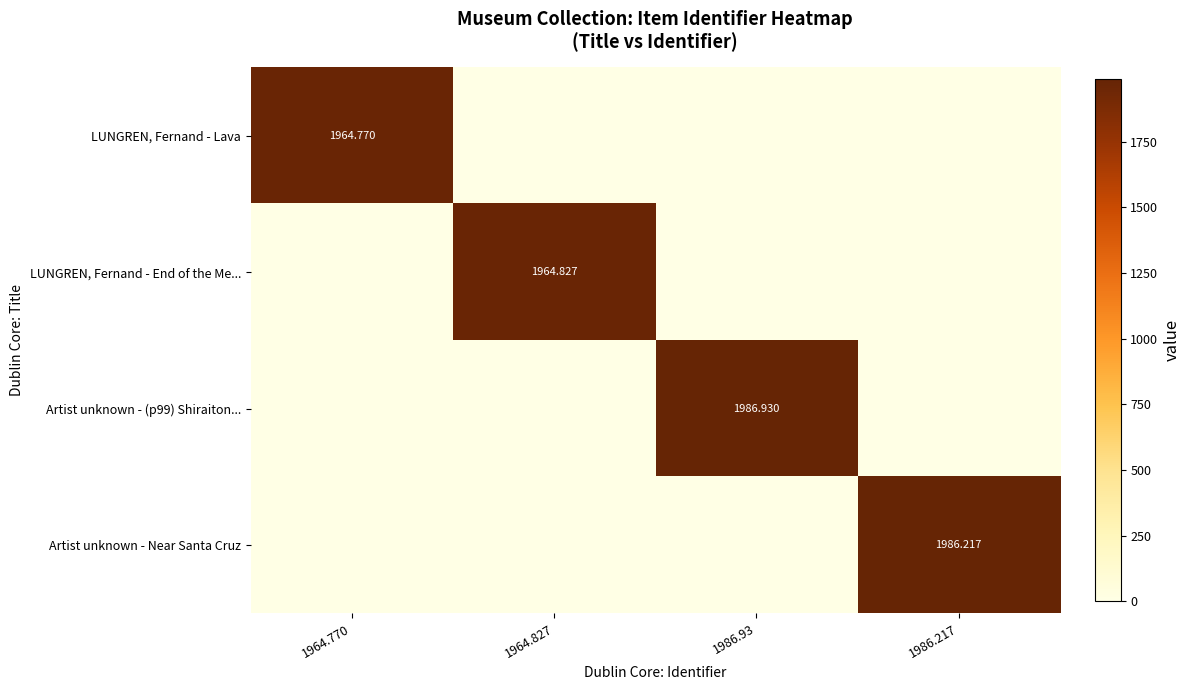

True or false: Artist unknown - Near Santa Cruz has a value of 0.0 at 1986.93.

True